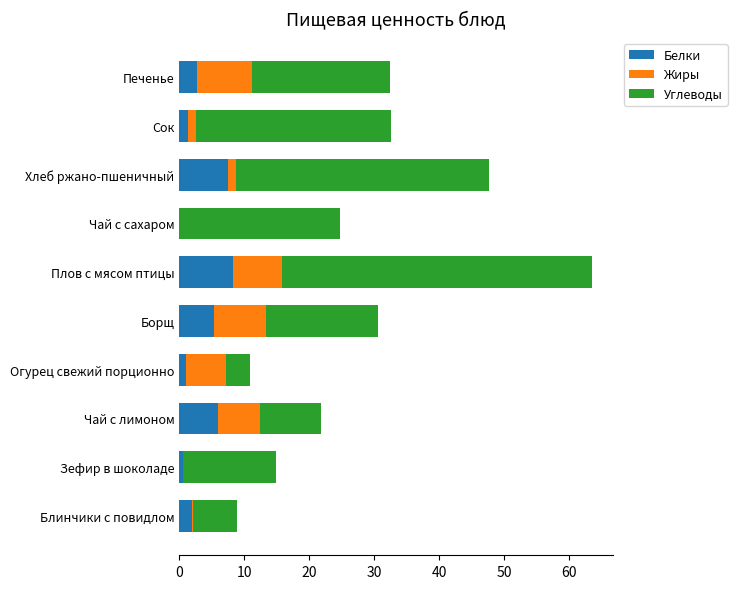

What is the maximum value for Белки?

8.3